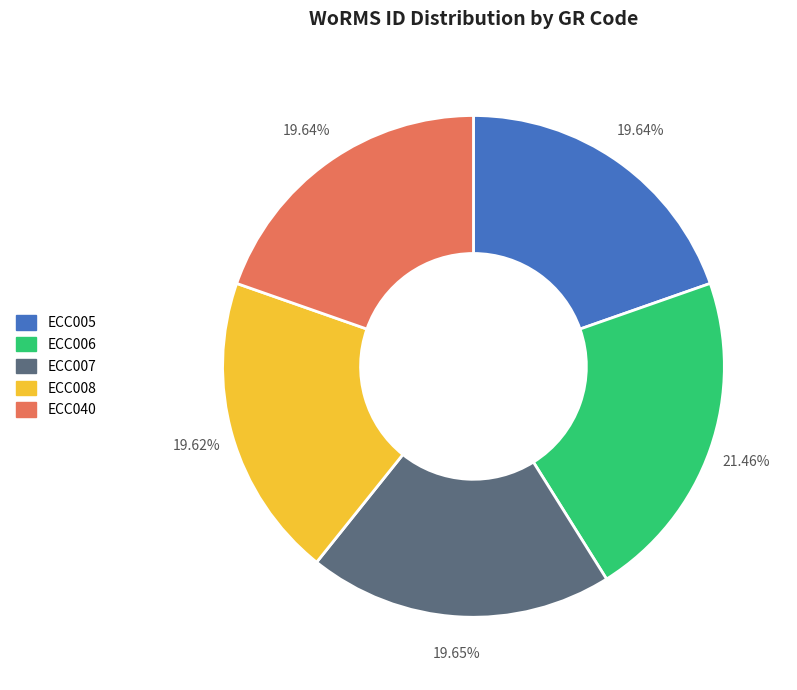

Approximately how many times larger is the value at ECC007 compared to ECC005?

1.0